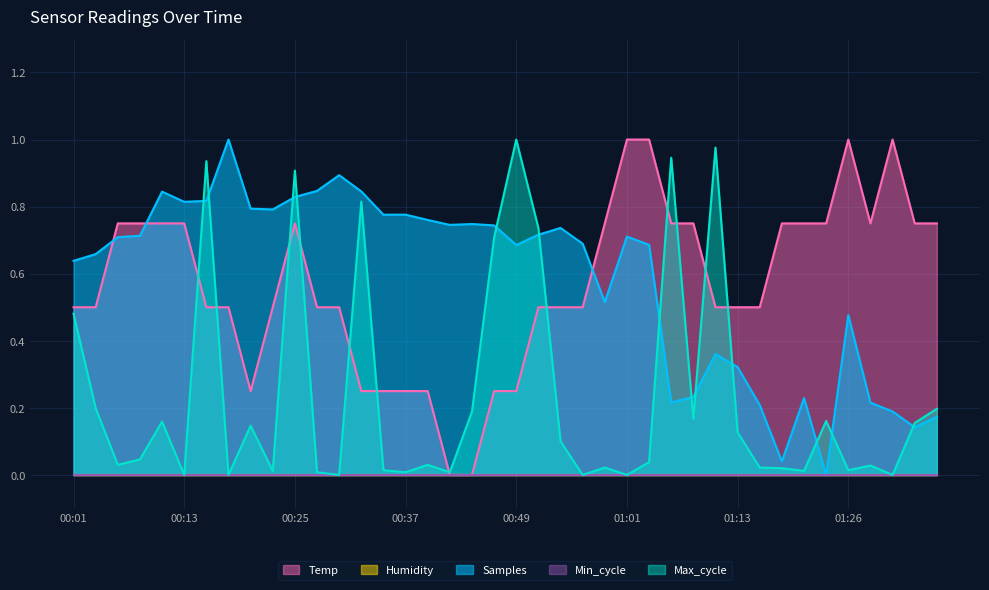

How many categories are shown in the chart?

40